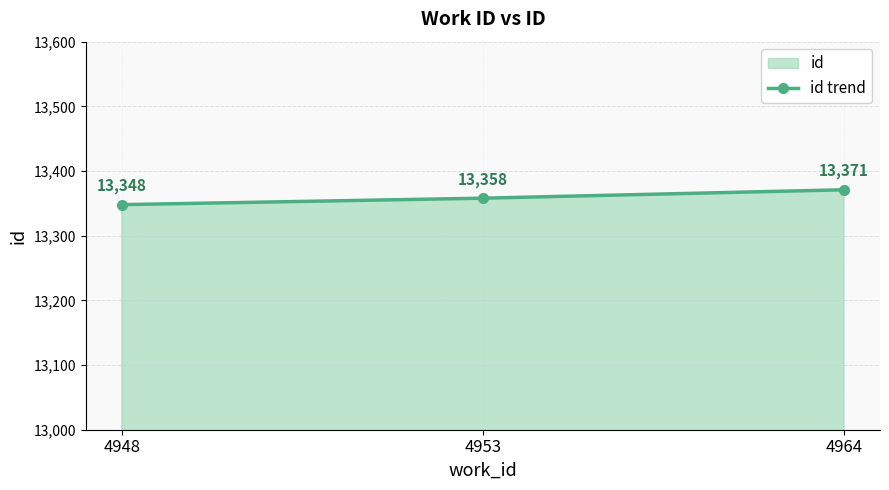

What is the difference between the maximum and minimum values?

23